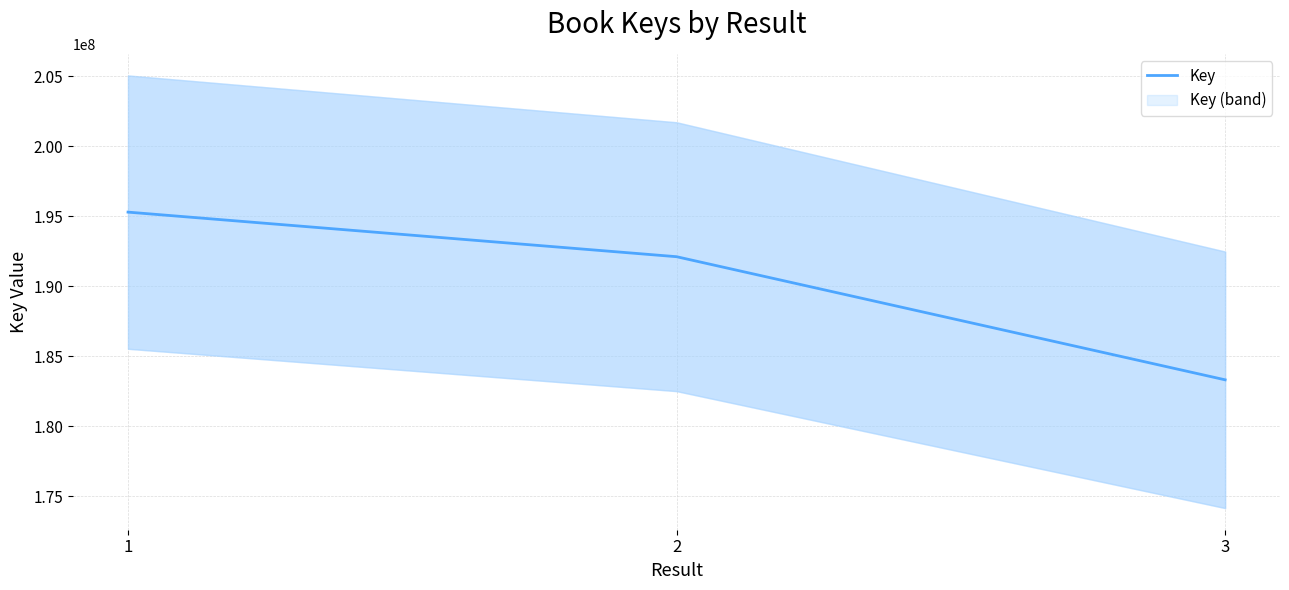

What is the sum of all values?

570683288